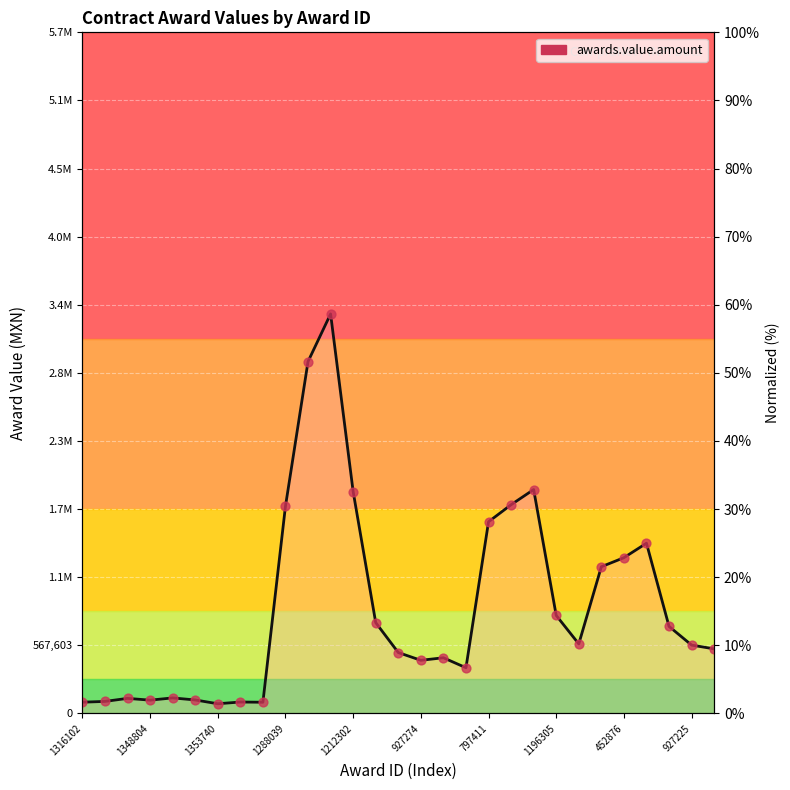

Between 1288039 and 452876, which is larger?

1288039